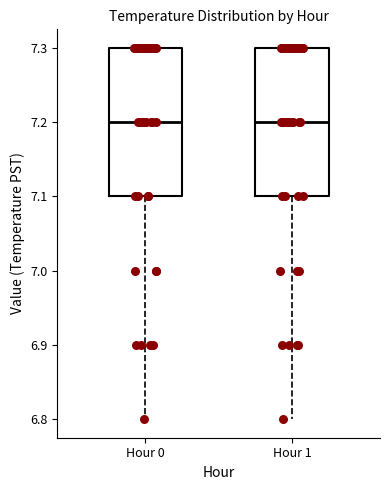

Where does the median line of the box for Hour 0 sit on the y-axis? The values are not printed on the chart, so give them approximately, as read against the axis.

7.2